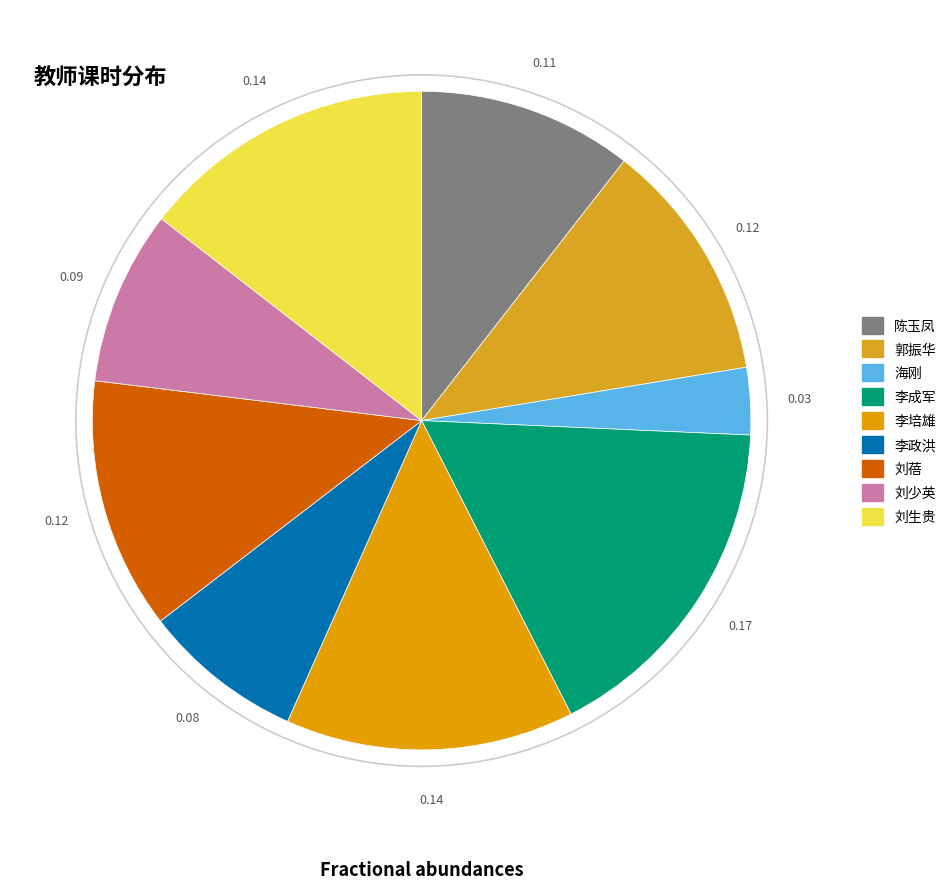

What is the ratio of the value at 刘蓓 to the value at 郭振华?

1.0